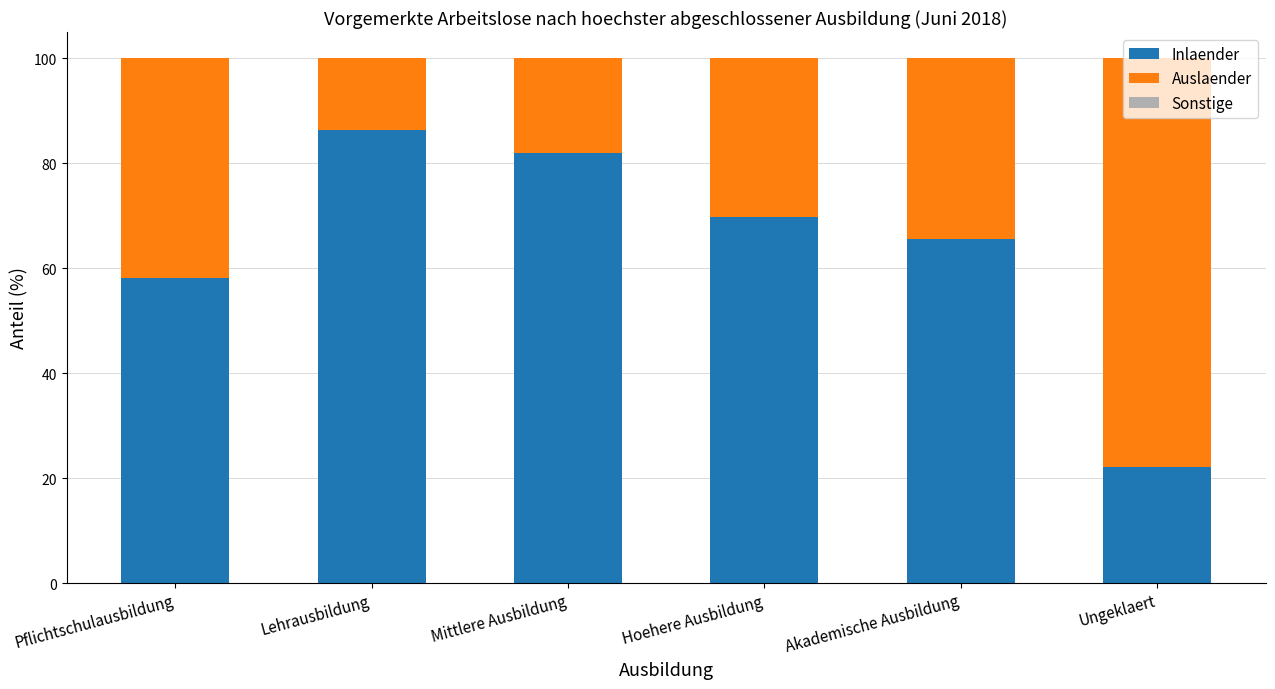

What is the total value across all series at Ungeklaert?

100.0